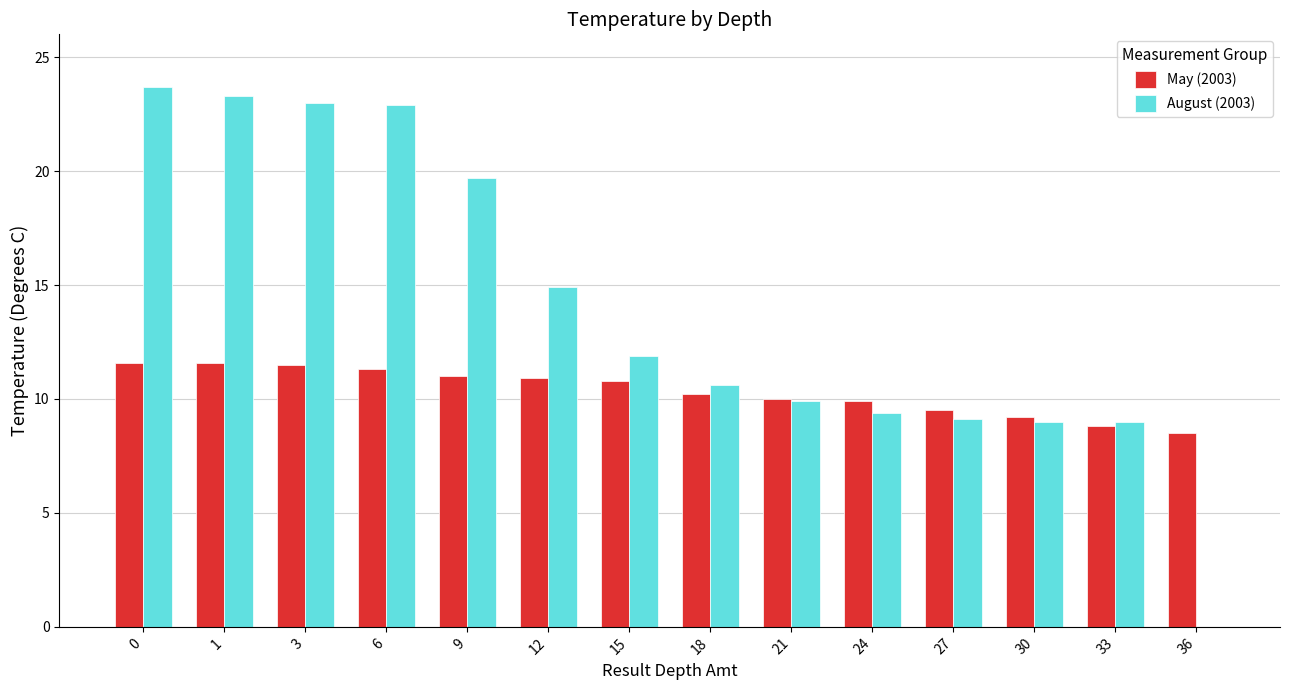

What is the greatest value displayed?

23.7